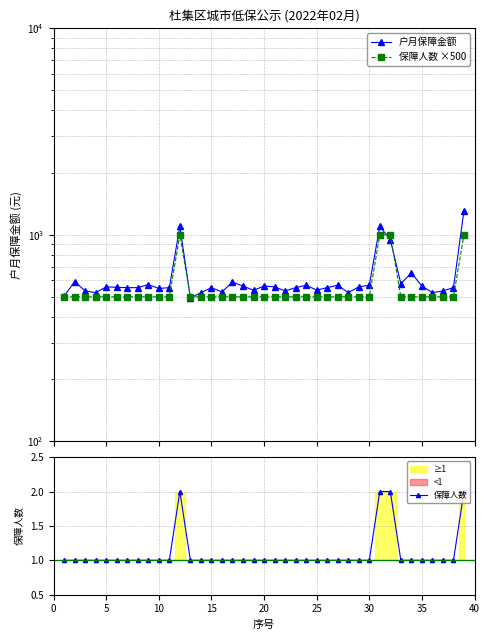

What is the average value of the 户月保障金额 series?

610